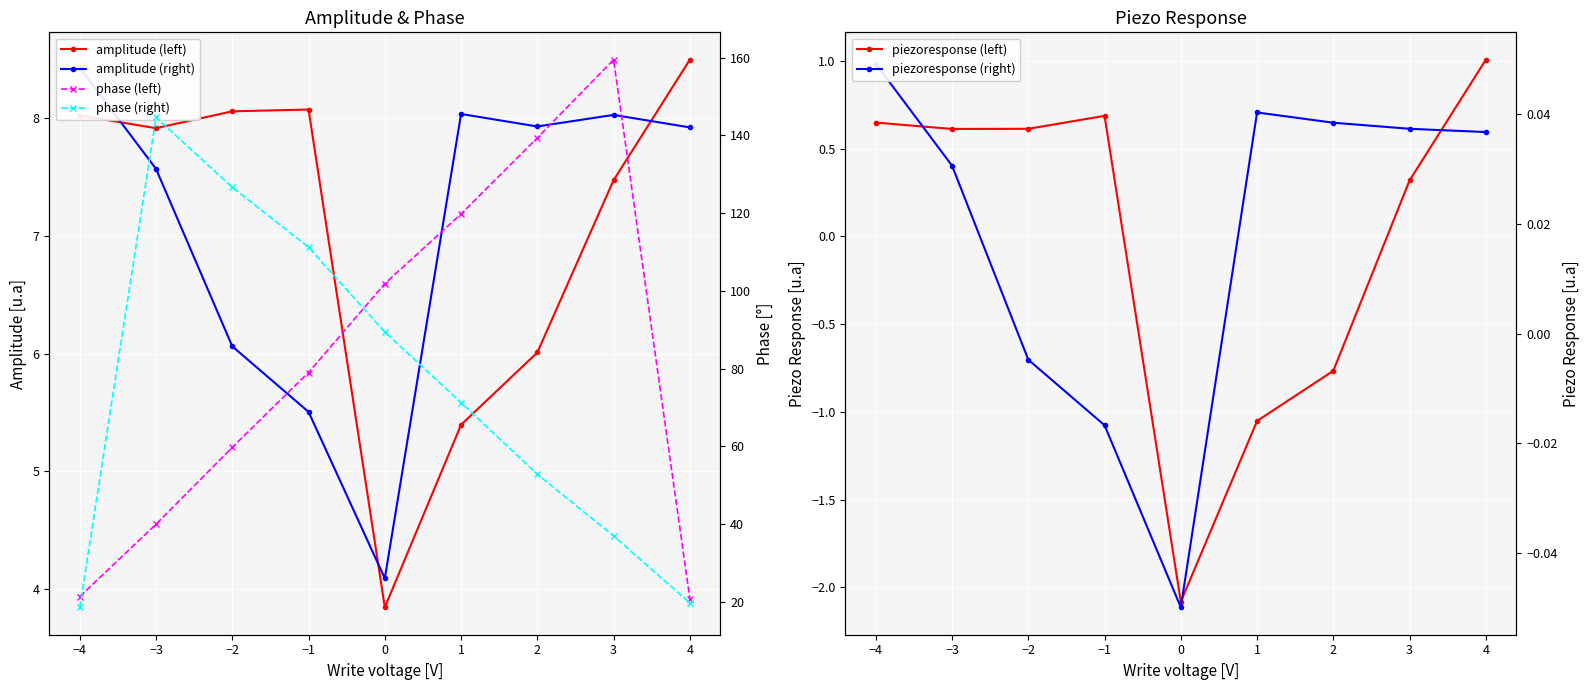

How many lines are shown in the chart?

6